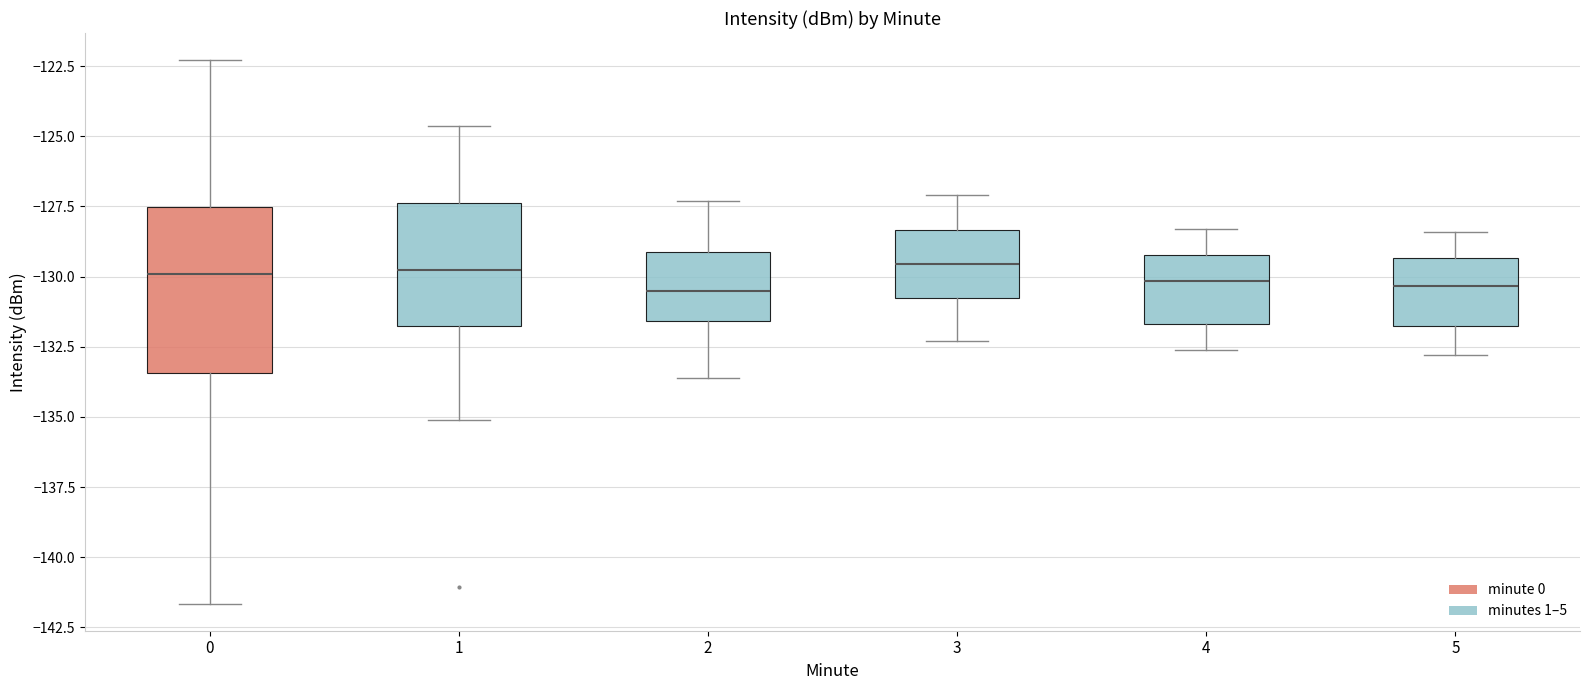

Where is the lower edge of the box at x = 4 on the y-axis? The values are not printed on the chart, so give them approximately, as read against the axis.

-131.5